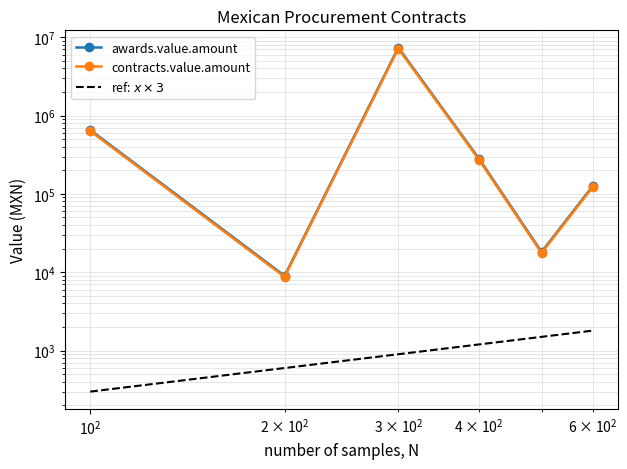

Is the value of ref: $x \times 3$ at $\mathdefault{10^{1}}$ greater than the value of awards.value.amount at $\mathdefault{10^{1}}$?

No